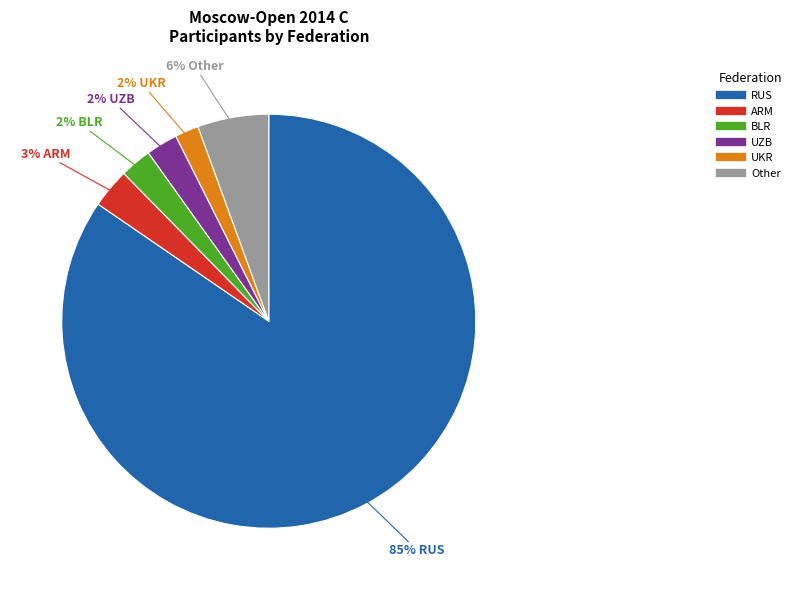

What is the majority slice?

RUS